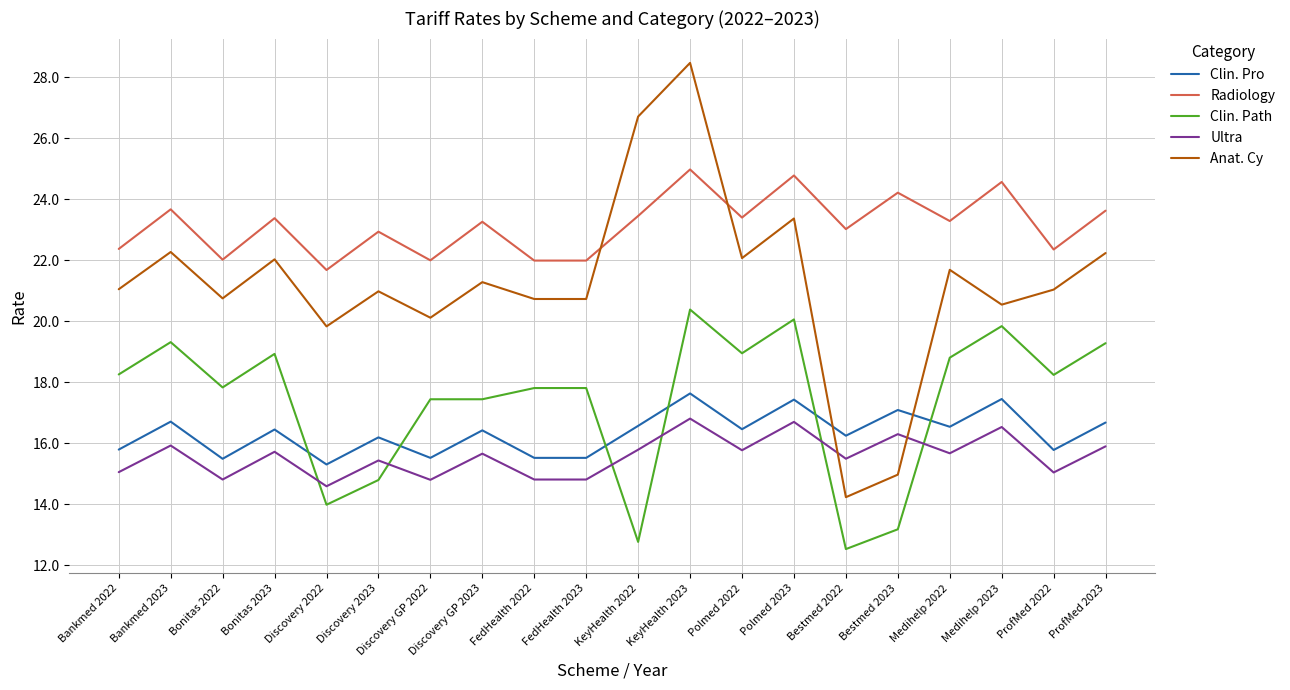

At which category is the sum across all series the highest?

KeyHealth 2023